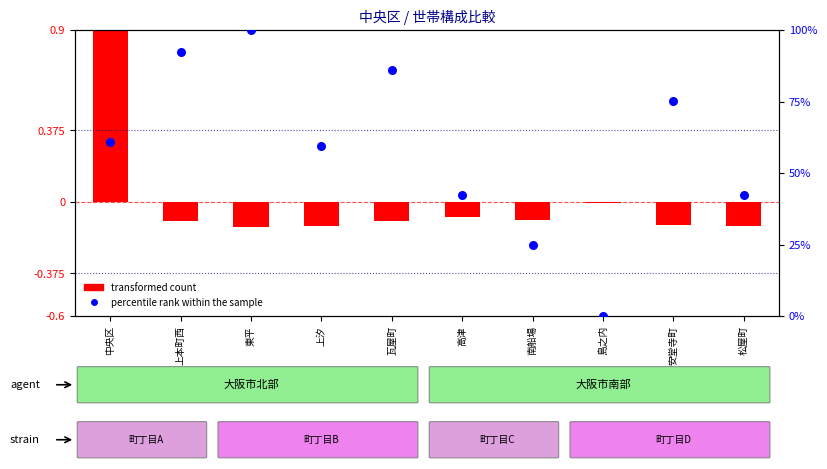

Which series contains the highest Y value?

percentile rank within the sample